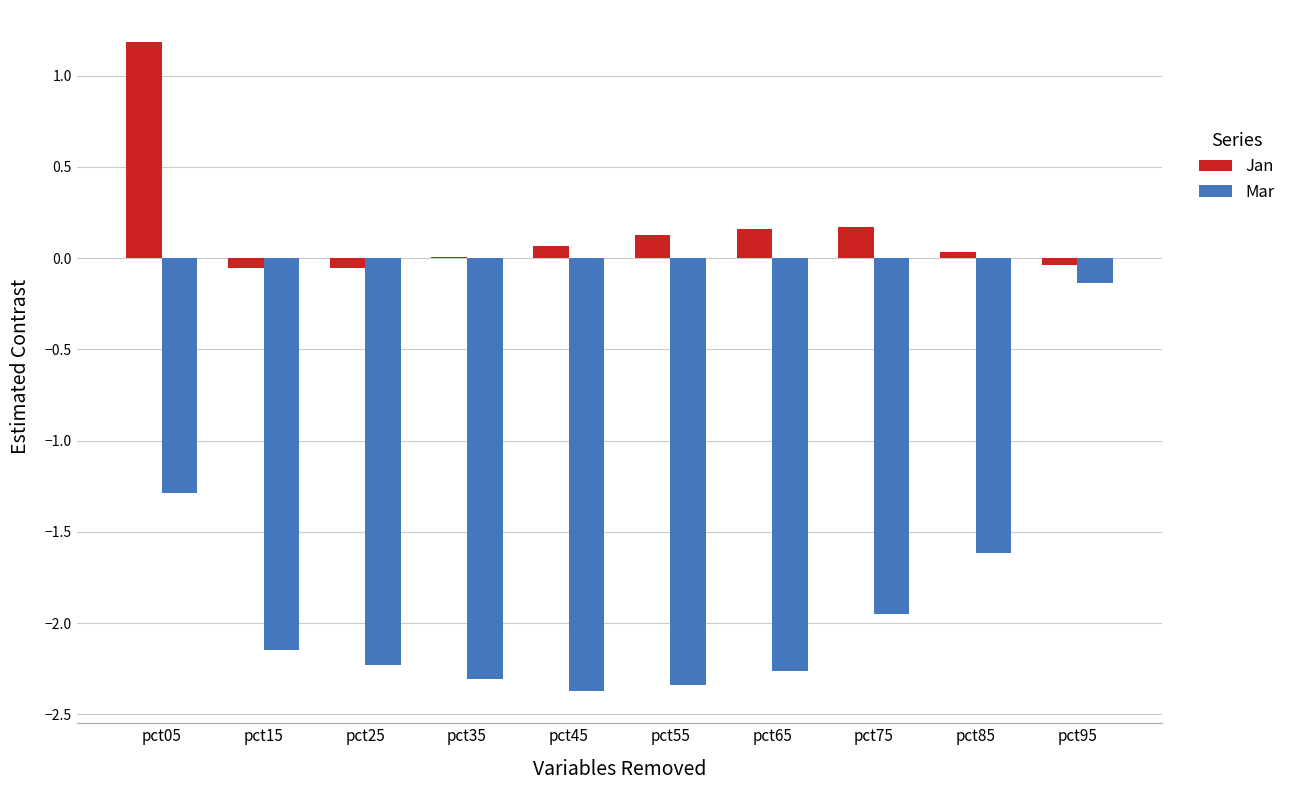

Which series has the largest total across all categories?

Jan